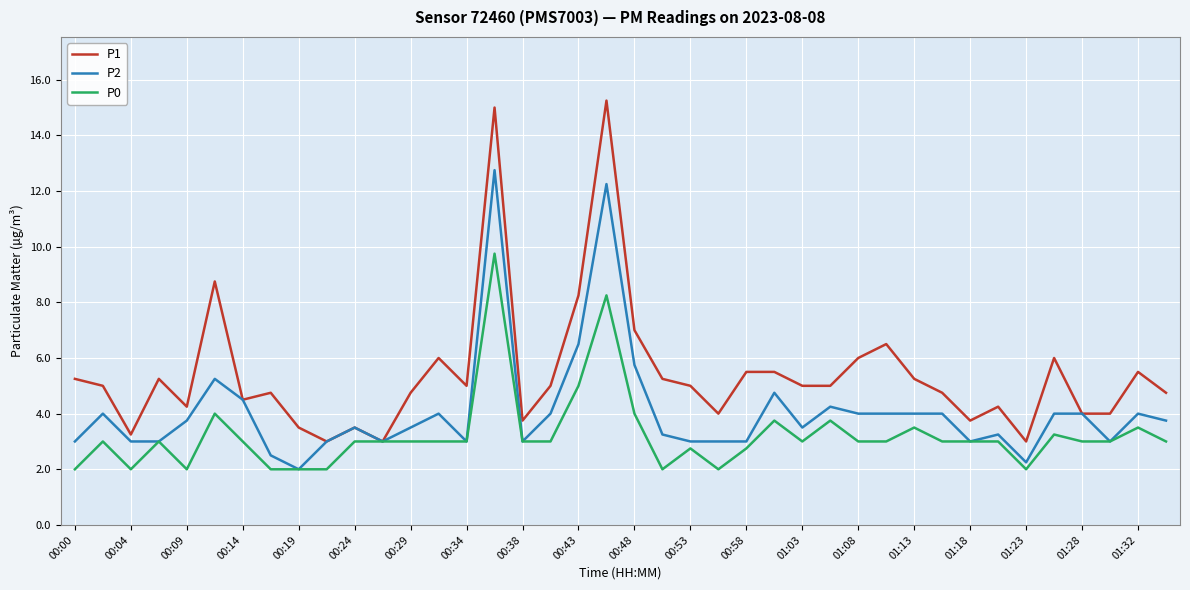

Which series has the largest total across all categories?

P1